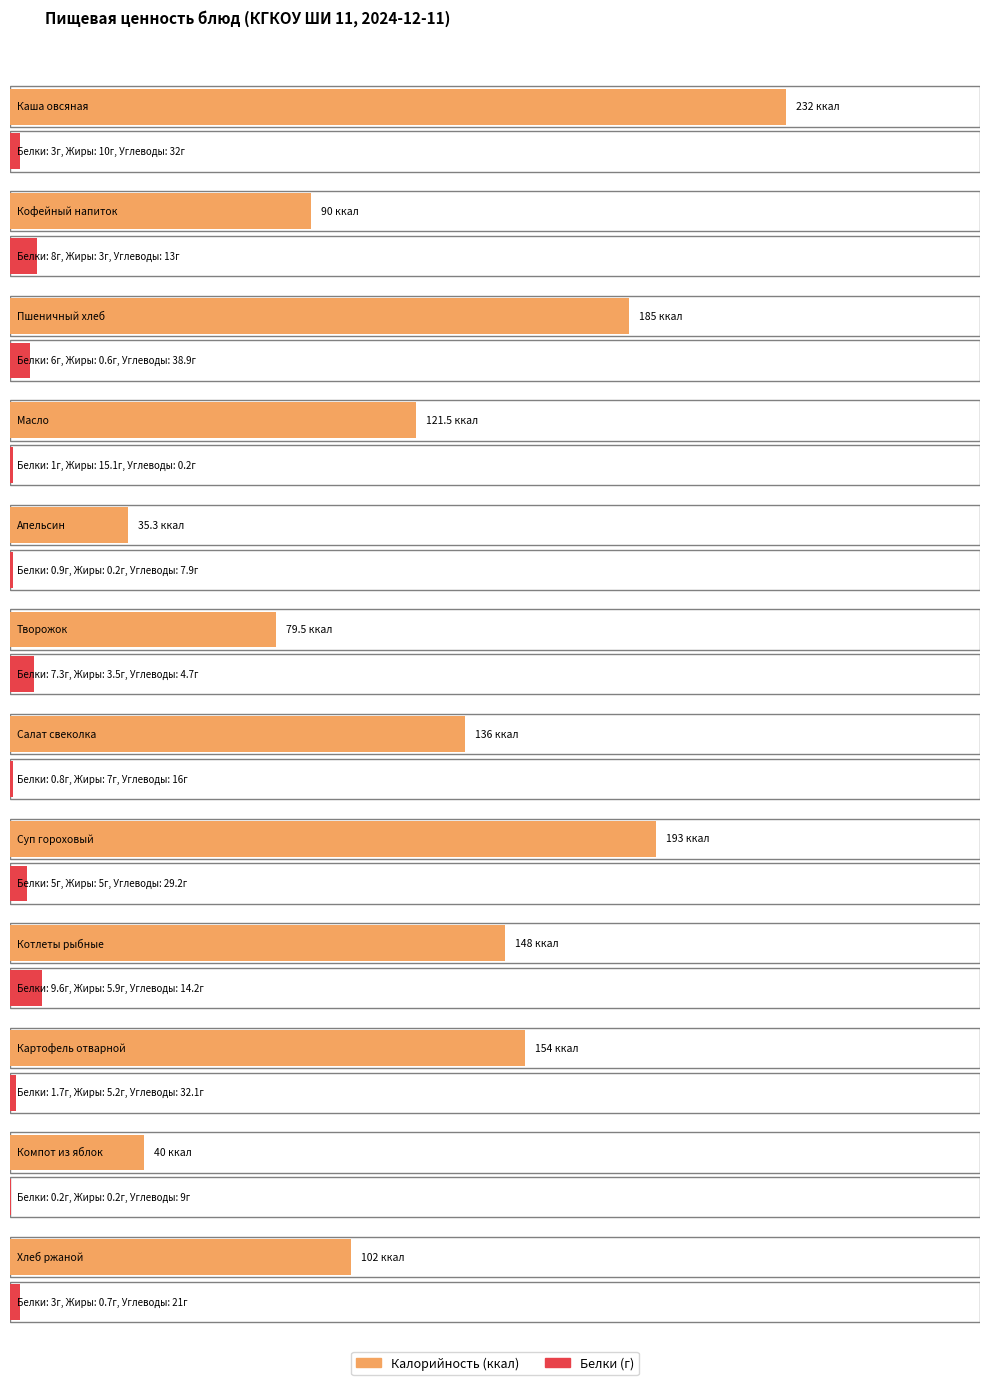

Which series has the largest total across all categories?

Калорийность